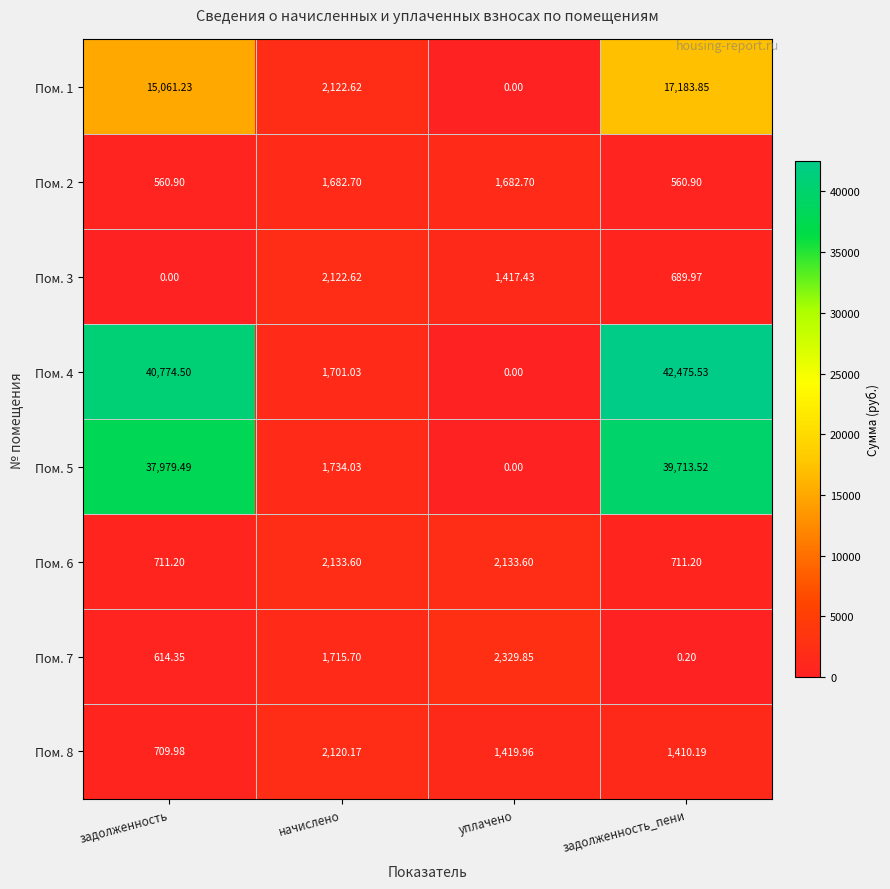

Rank the series by their maximum value, from lowest to highest.

Пом. 2, Пом. 8, Пом. 3, Пом. 6, Пом. 7, Пом. 1, Пом. 5, Пом. 4